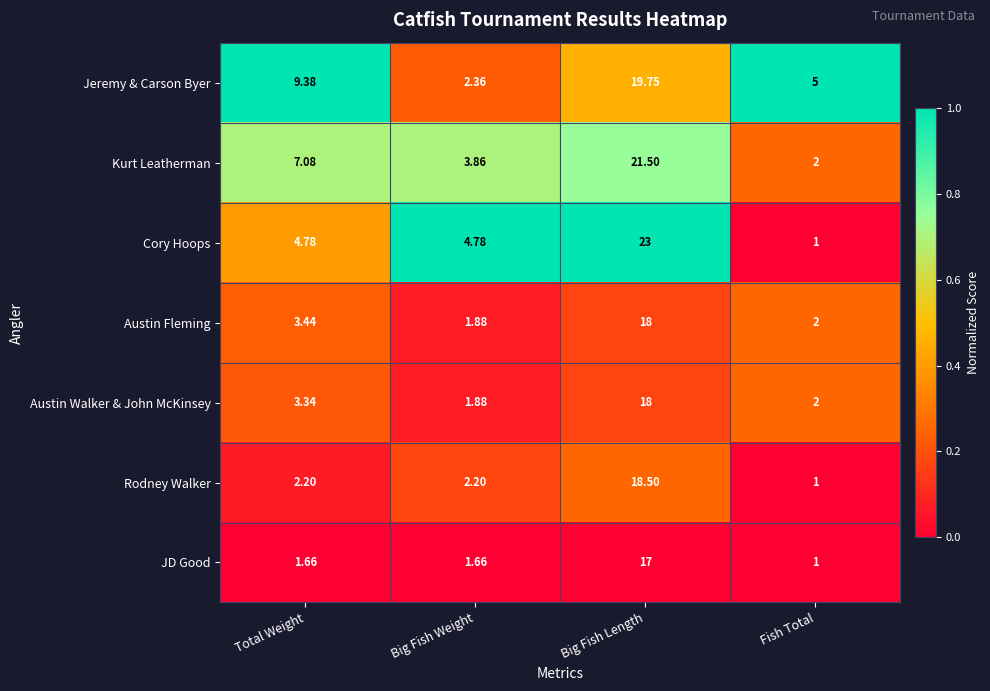

At which label does Austin Walker & John McKinsey reach its minimum?

Big Fish Weight